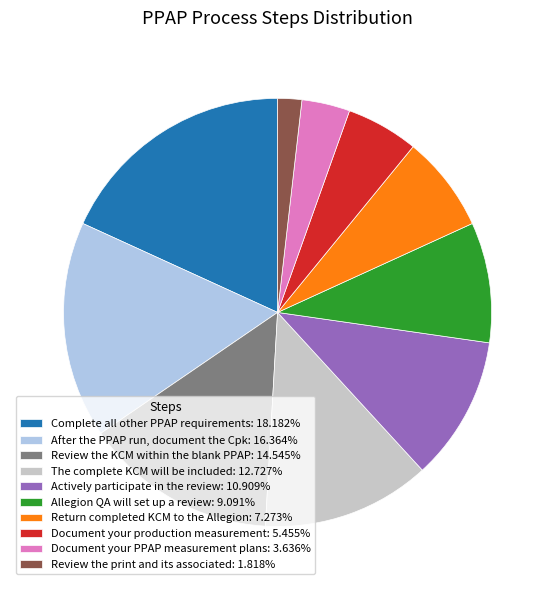

Is there any slice that represents more than half of the pie?

No